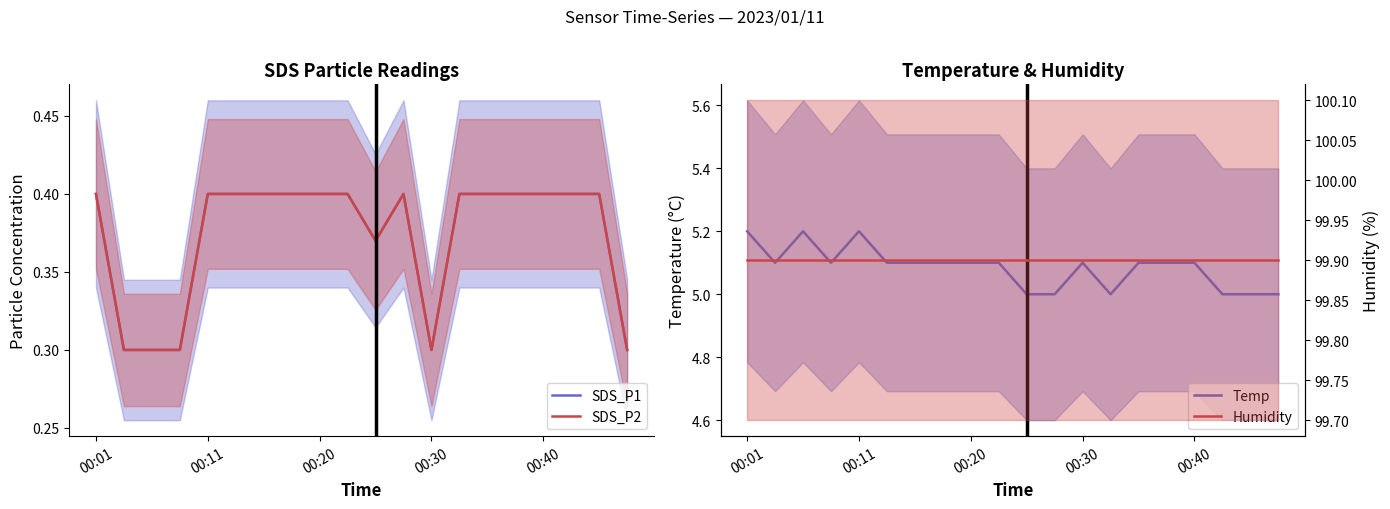

Between 18 and 16, which is larger?

18